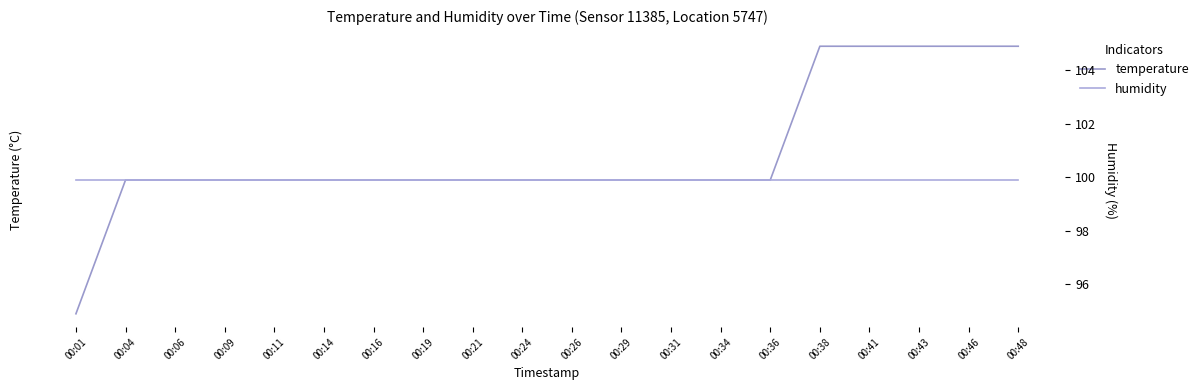

Reading right to left, list all the values displayed in this chart.

temperature: 00:48=5.3	00:46=5.3	00:43=5.3	00:41=5.3	00:38=5.3	00:36=5.2	00:34=5.2	00:31=5.2	00:29=5.2	00:26=5.2	00:24=5.2	00:21=5.2	00:19=5.2	00:16=5.2	00:14=5.2	00:11=5.2	00:09=5.2	00:06=5.2	00:04=5.2	00:01=5.1
humidity: 00:48=99.9	00:46=99.9	00:43=99.9	00:41=99.9	00:38=99.9	00:36=99.9	00:34=99.9	00:31=99.9	00:29=99.9	00:26=99.9	00:24=99.9	00:21=99.9	00:19=99.9	00:16=99.9	00:14=99.9	00:11=99.9	00:09=99.9	00:06=99.9	00:04=99.9	00:01=99.9